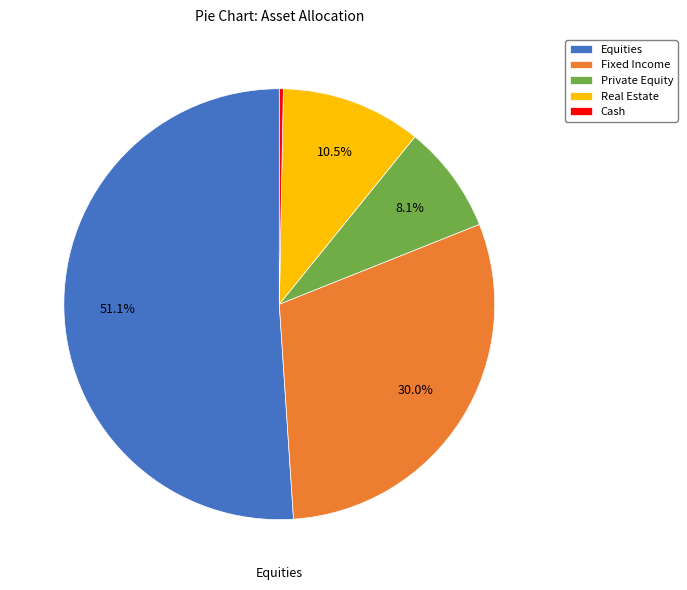

To the nearest percent, what percentage of the pie is Equities?

51%